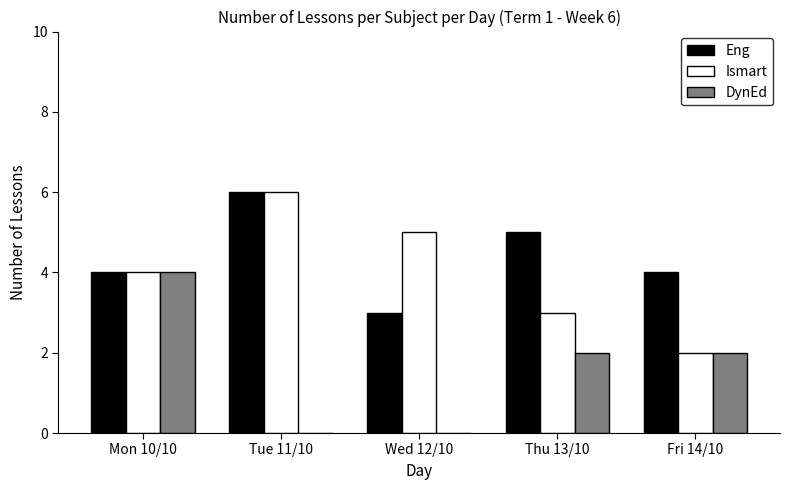

How many groups of bars are there?

5